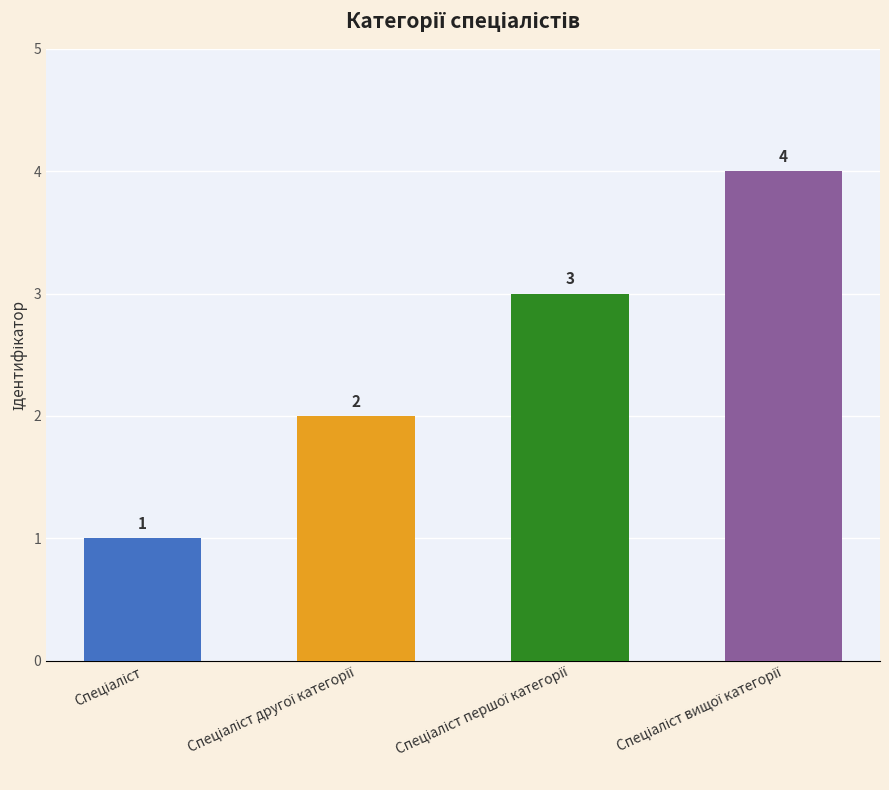

What is the minimum value shown in the chart?

1